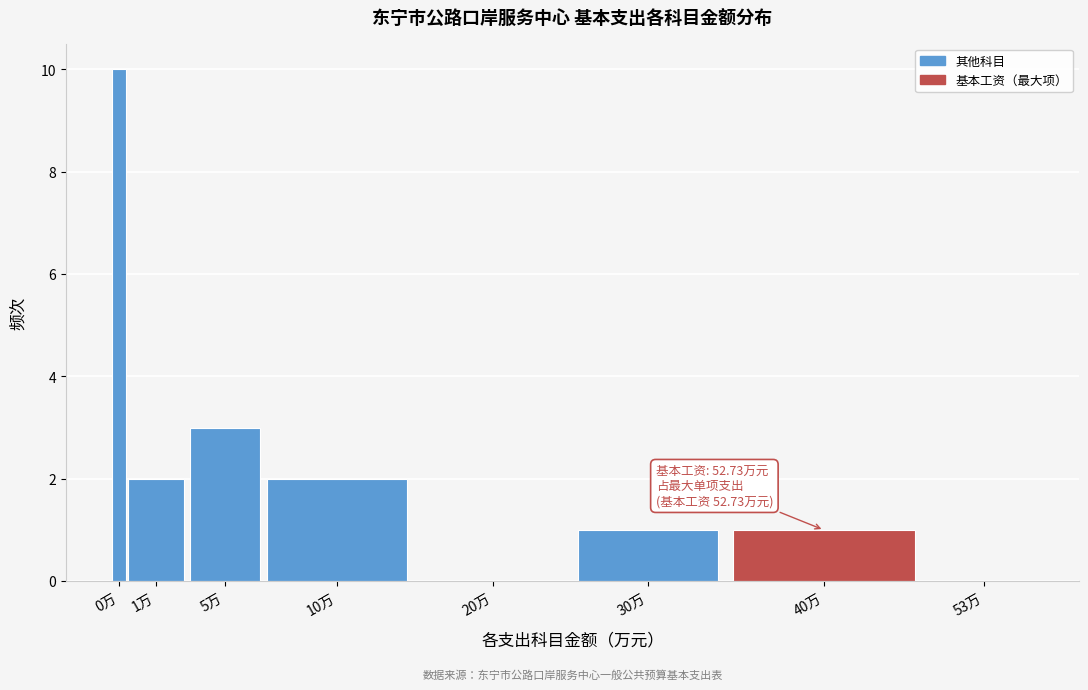

Reading right to left, transcribe all the data shown in this chart.

53万=0	40万=1	30万=1	20万=0	10万=2	5万=3	1万=2	0万=10